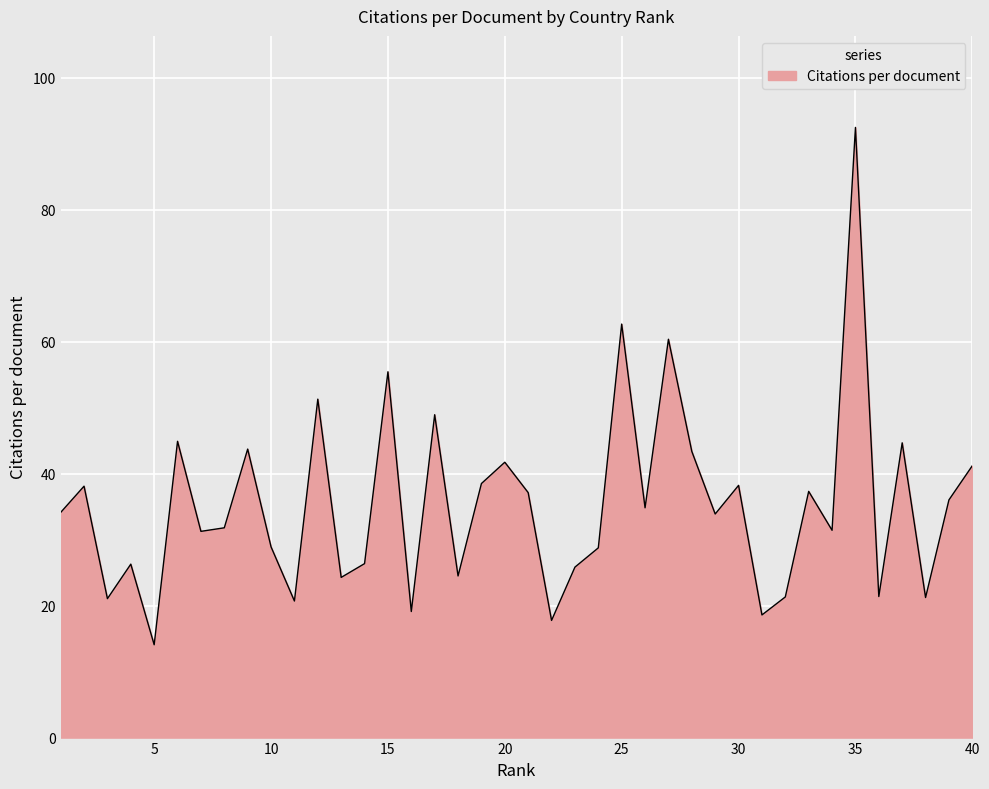

What is the difference between the second highest and second lowest values?

44.9